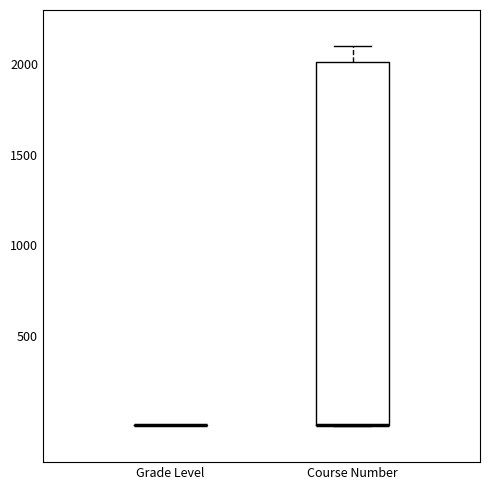

Where is the upper edge of the box for Course Number on the y-axis? The values are not printed on the chart, so give them approximately, as read against the axis.

2000